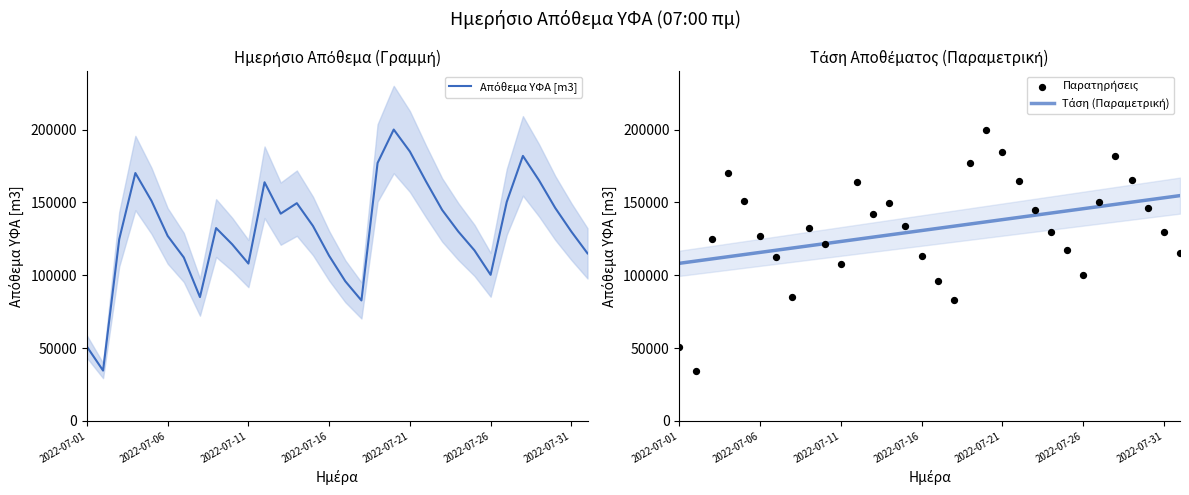

Which series contains the highest Y value?

Απόθεμα ΥΦΑ [m3]